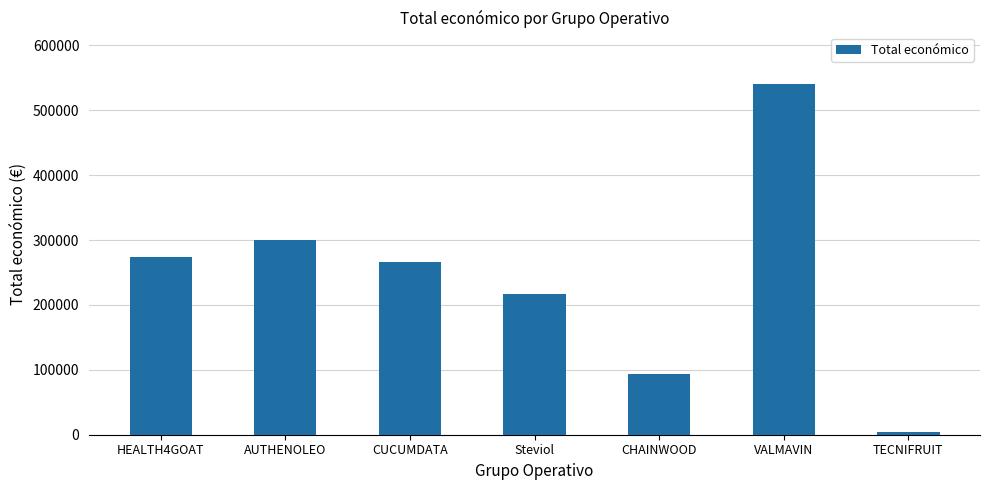

Between AUTHENOLEO and CHAINWOOD, which is larger?

AUTHENOLEO